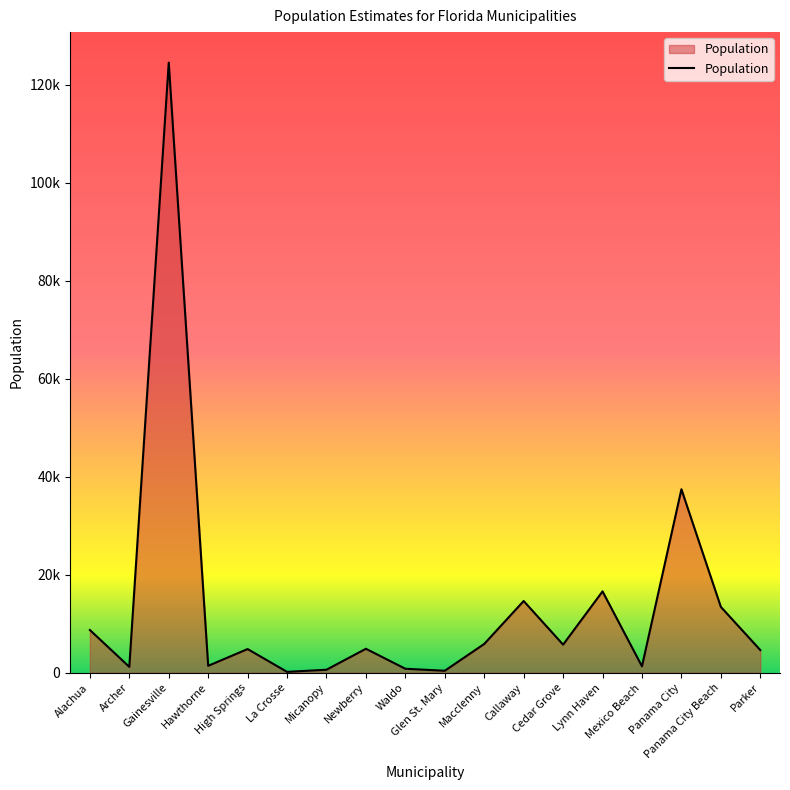

Rank the categories by value from highest to lowest.

Gainesville, Panama City, Lynn Haven, Callaway, Panama City Beach, Alachua, Macclenny, Cedar Grove, Newberry, High Springs, Parker, Hawthorne, Mexico Beach, Archer, Waldo, Micanopy, Glen St. Mary, La Crosse